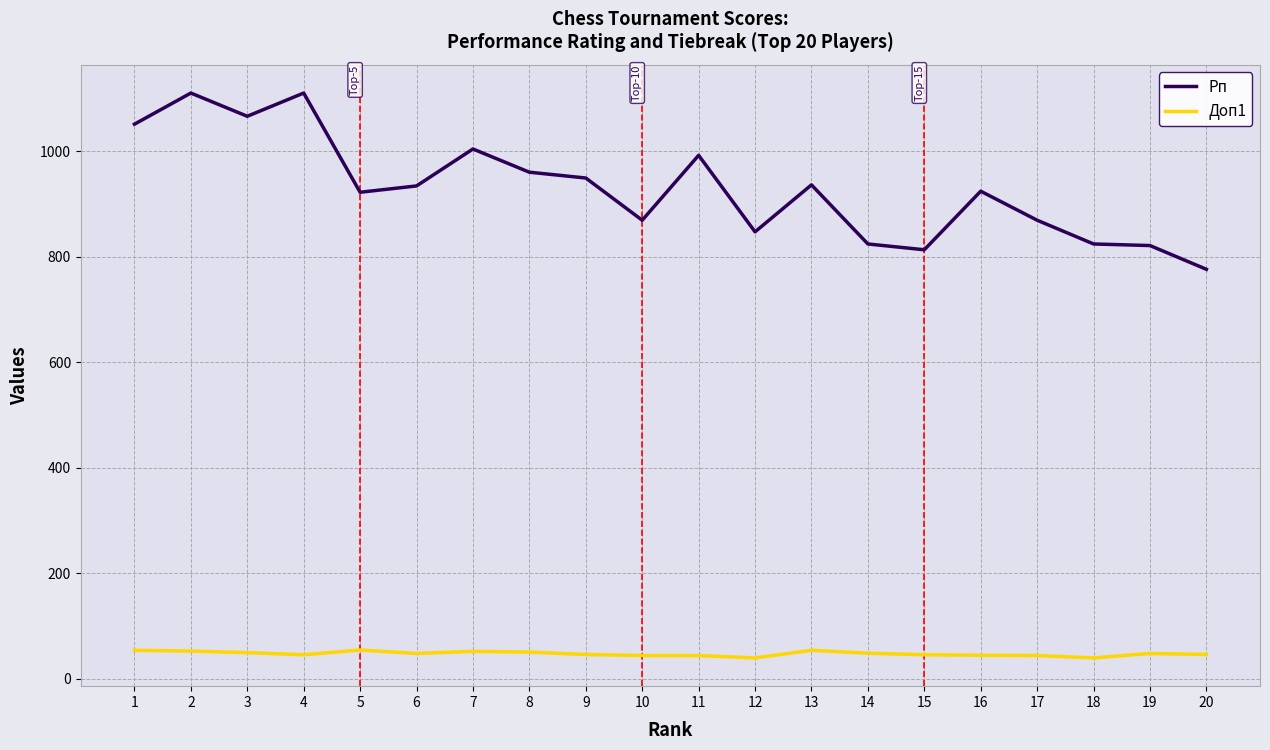

Which series has the largest range (max minus min)?

Рп